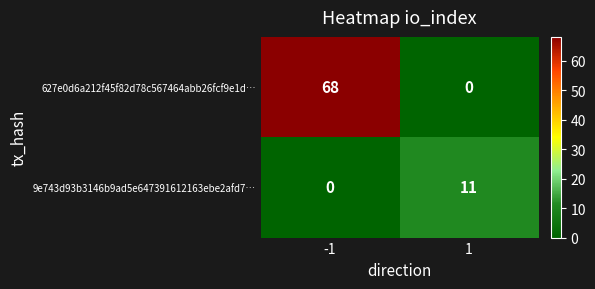

What is the sum of the 627e0d6a212f45f82d78c567464abb26fcf9e1d… values at 1 and -1?

68